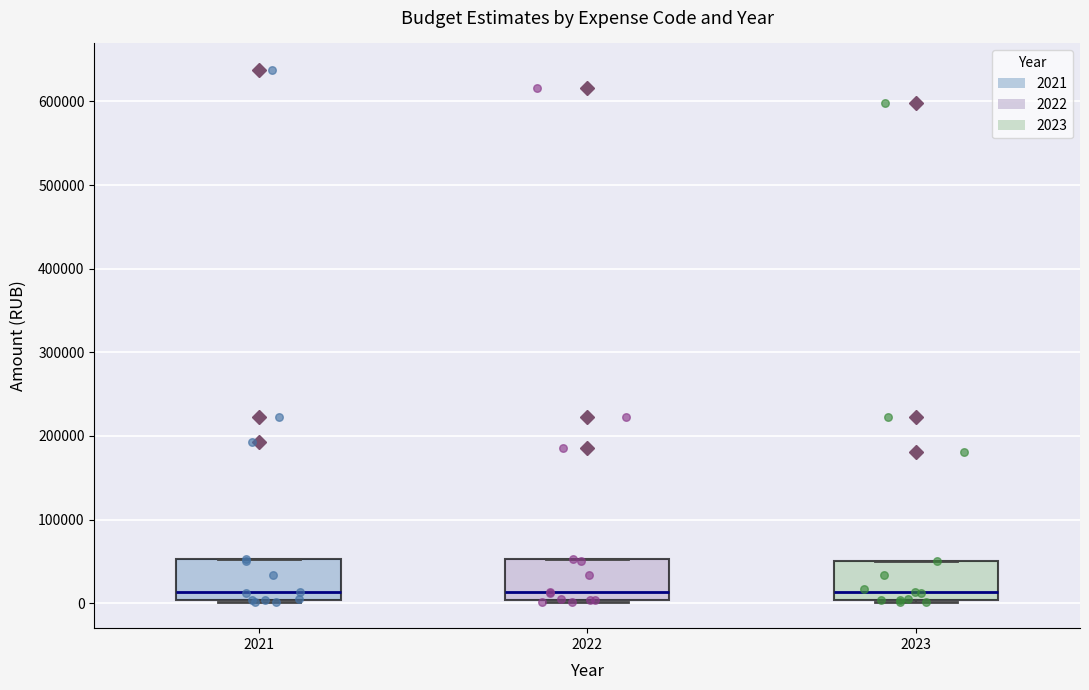

Reading left to right, transcribe this box plot: for each box, give where its median line is, the range the box spans, and where its two whiskers end, as read against the y-axis. The values are not printed on the chart, so give them approximately, as read against the axis.

2021: median 10000, box 0 to 50000, whiskers 0 to 50000
2022: median 10000, box 0 to 50000, whiskers 0 to 50000
2023: median 10000, box 0 to 50000, whiskers 0 to 50000